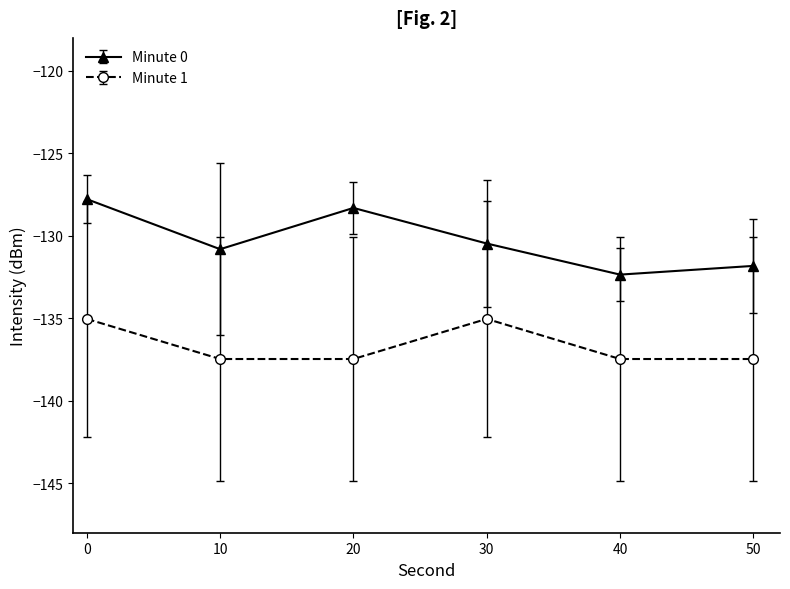

Which series has the largest total across all categories?

Minute 0